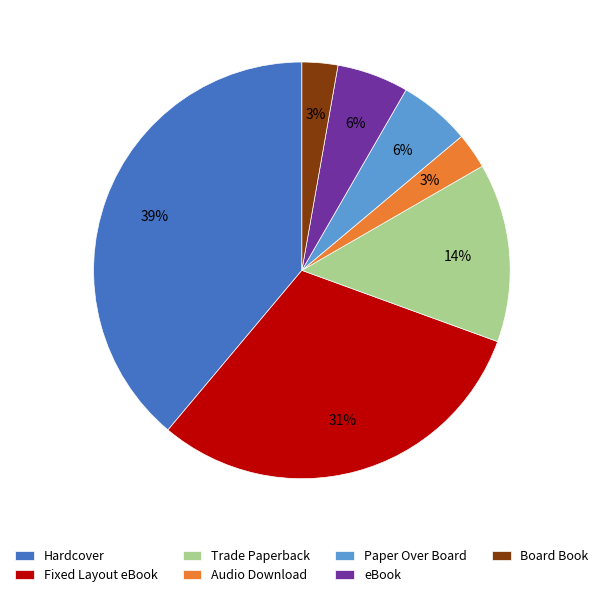

Combined, do Trade Paperback and Board Book account for over 50%?

No